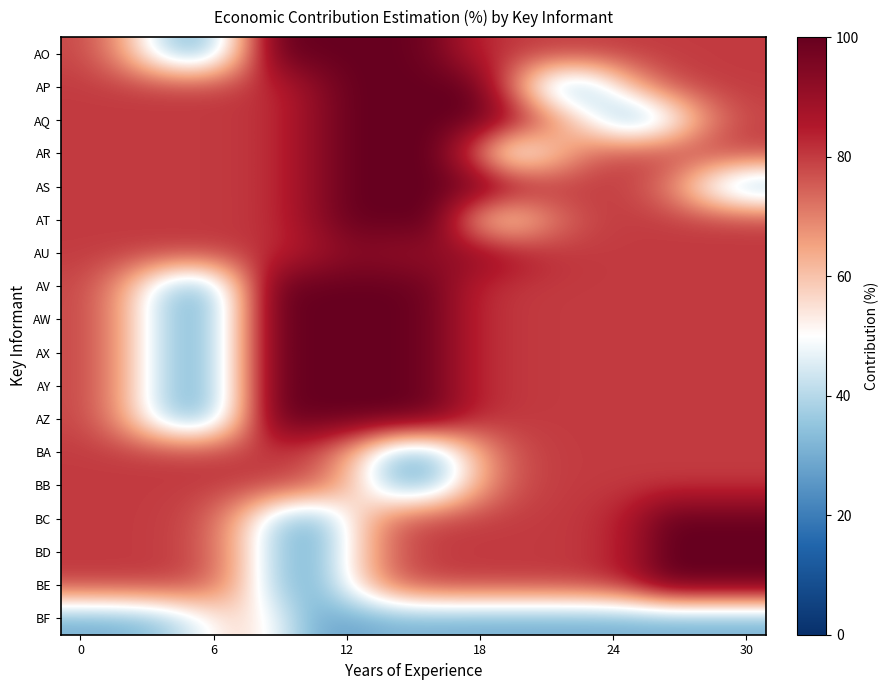

Which series has the largest total across all categories?

AU